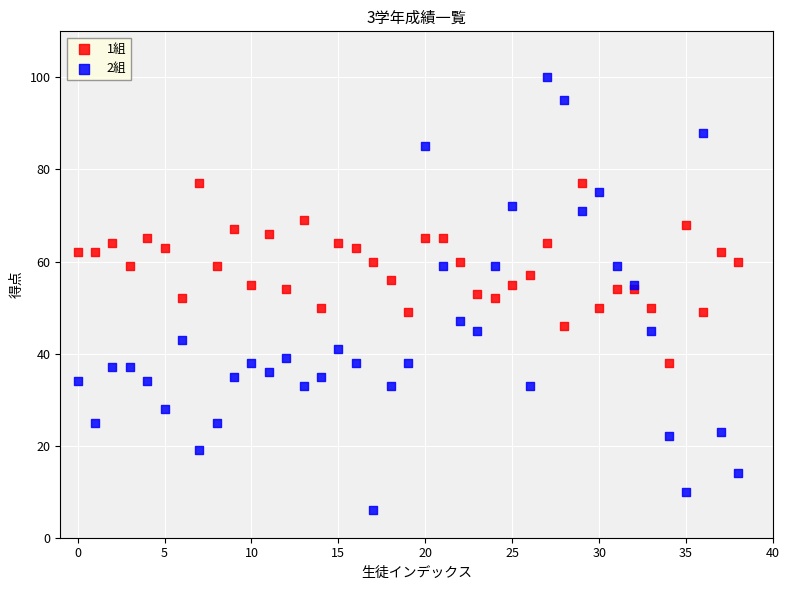

Which series has the largest Y range (max minus min)?

2組